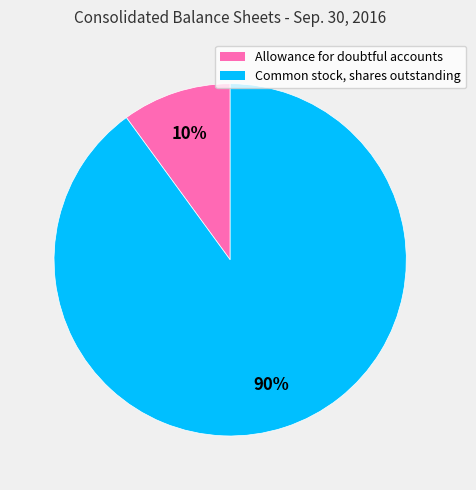

Which has a higher value, Allowance for doubtful accounts or Common stock, shares outstanding?

Common stock, shares outstanding